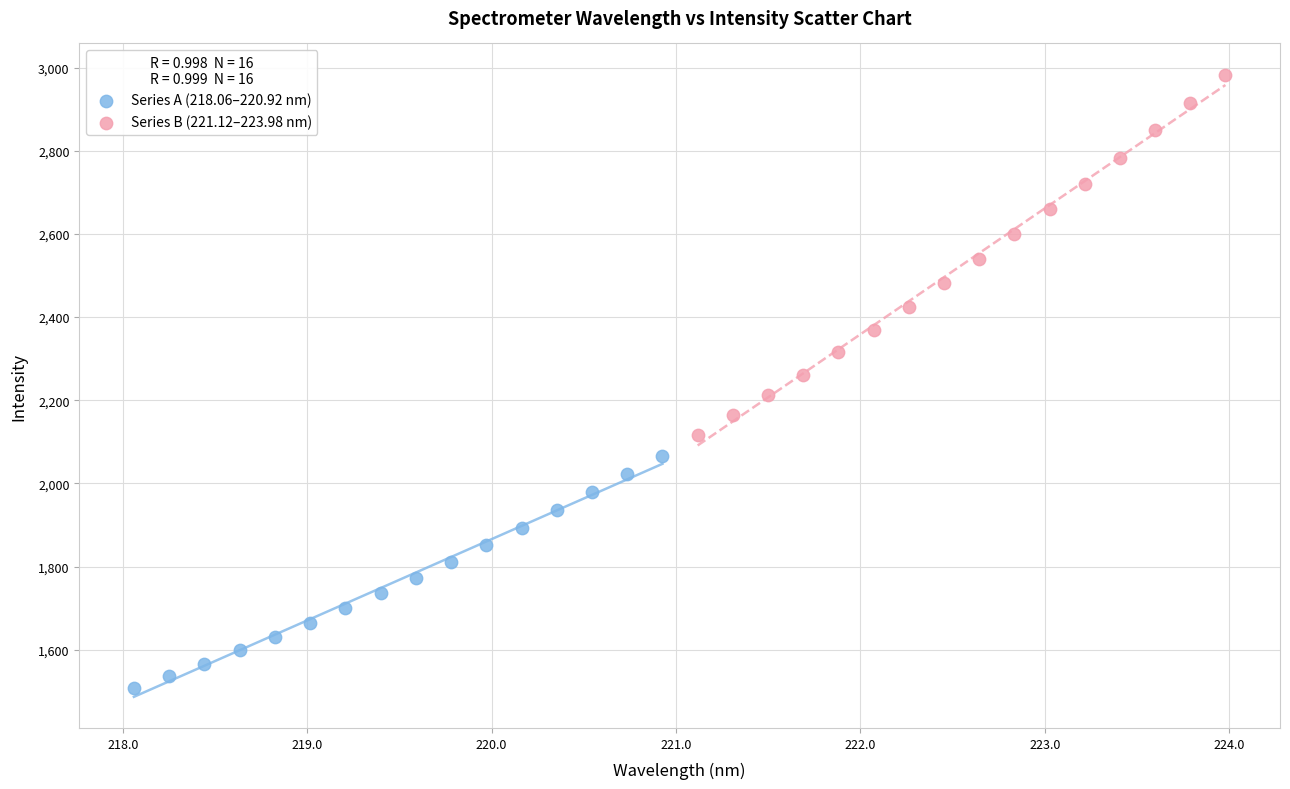

Which series contains the lowest Y value?

Series A (218.06–220.92 nm)